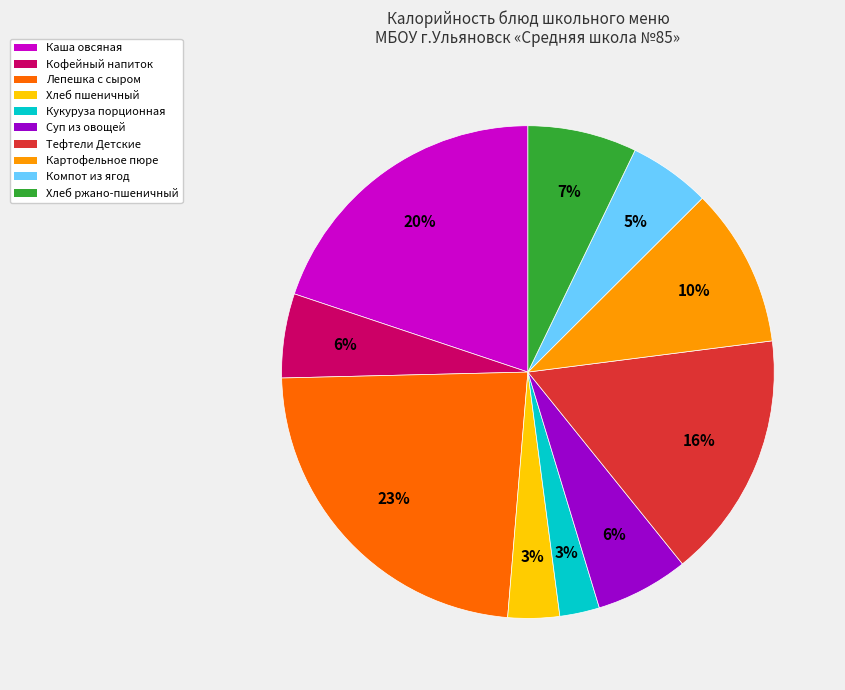

What percentage is the Компот из ягод slice, to the nearest percent?

5%